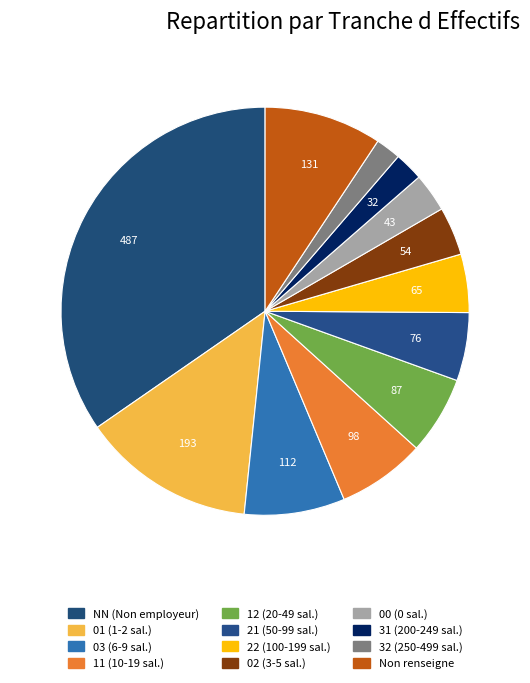

Which slice is the smallest?

32